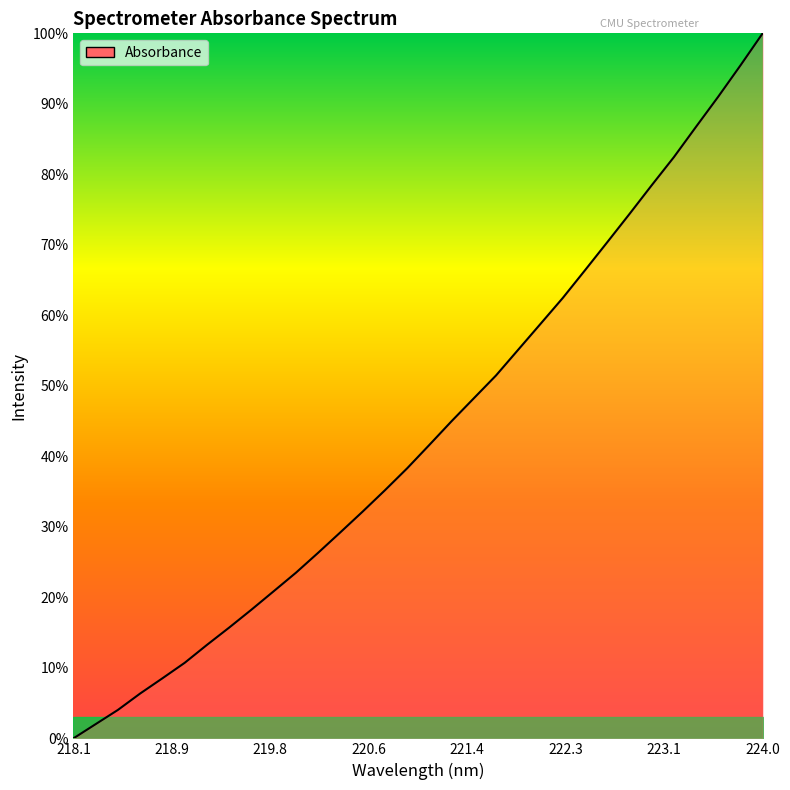

What is the maximum value shown in the chart?

100.0